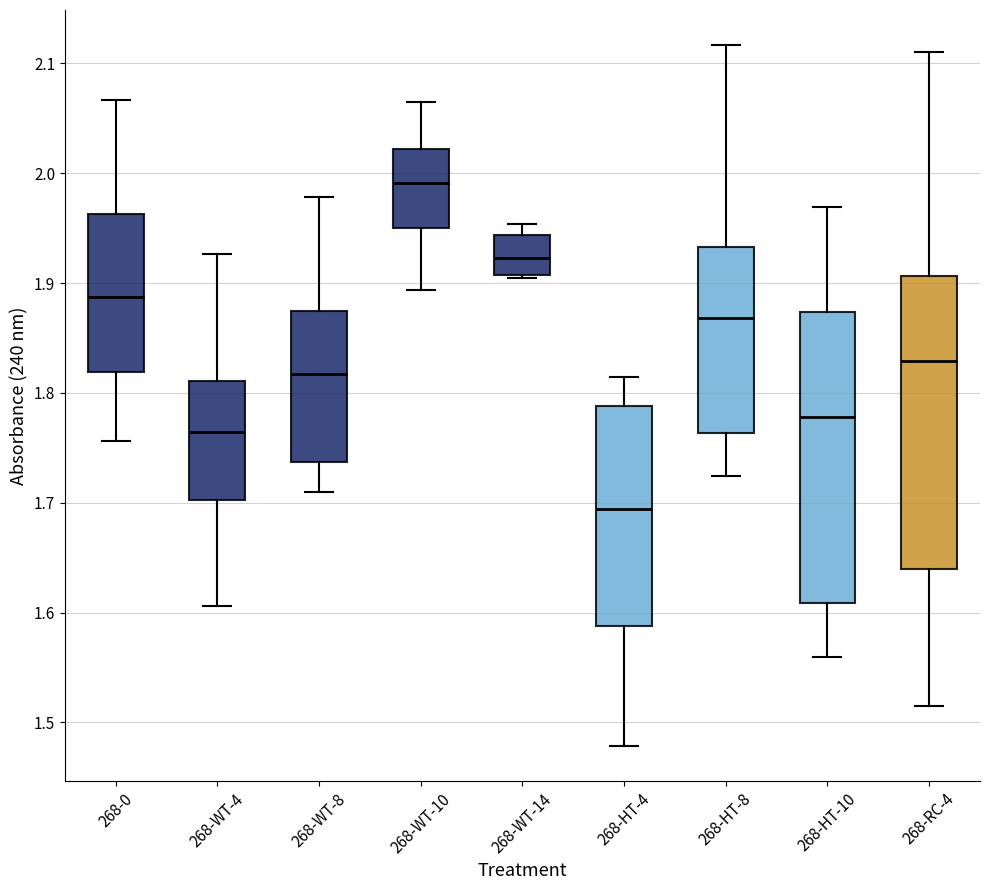

Where does the median line of the box for 268-HT-4 sit on the y-axis? The values are not printed on the chart, so give them approximately, as read against the axis.

1.69